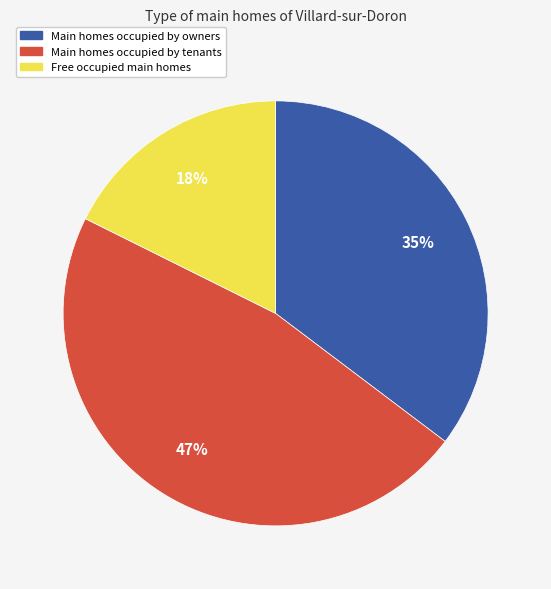

Which slice is the smallest?

Free occupied main homes